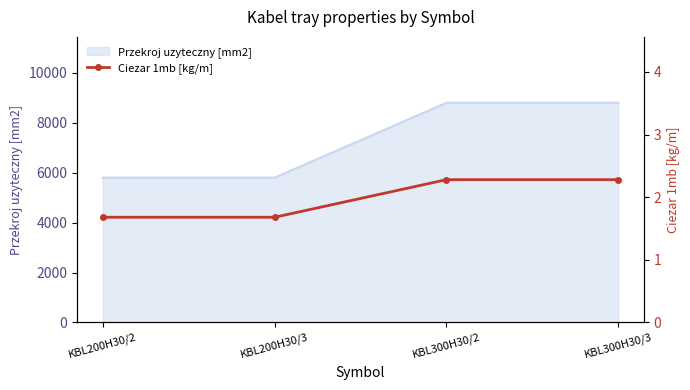

What is the highest value of the Przekroj uzyteczny [mm2] series?

8800